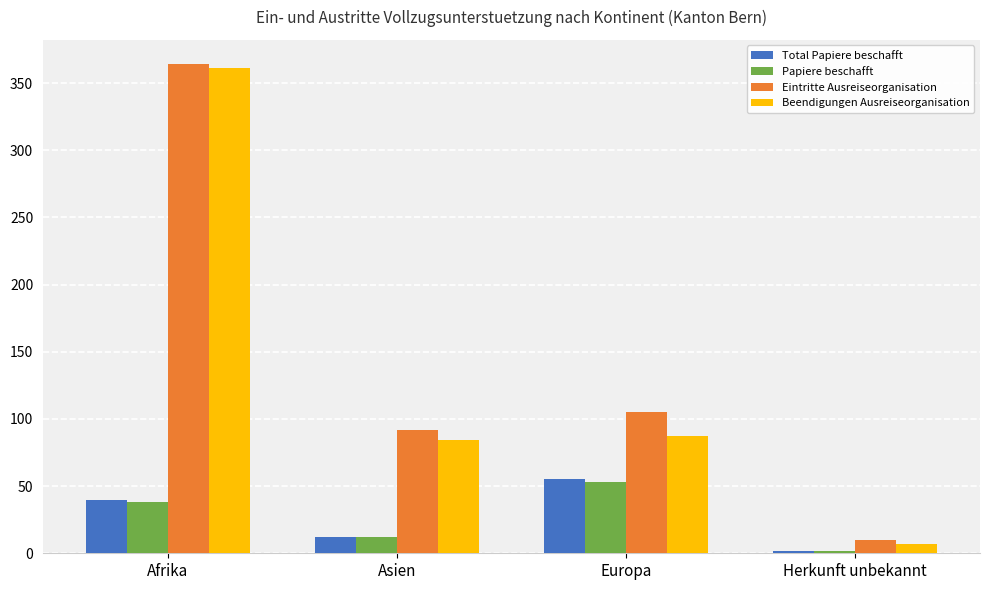

Which label corresponds to the smallest value in the chart?

Herkunft unbekannt